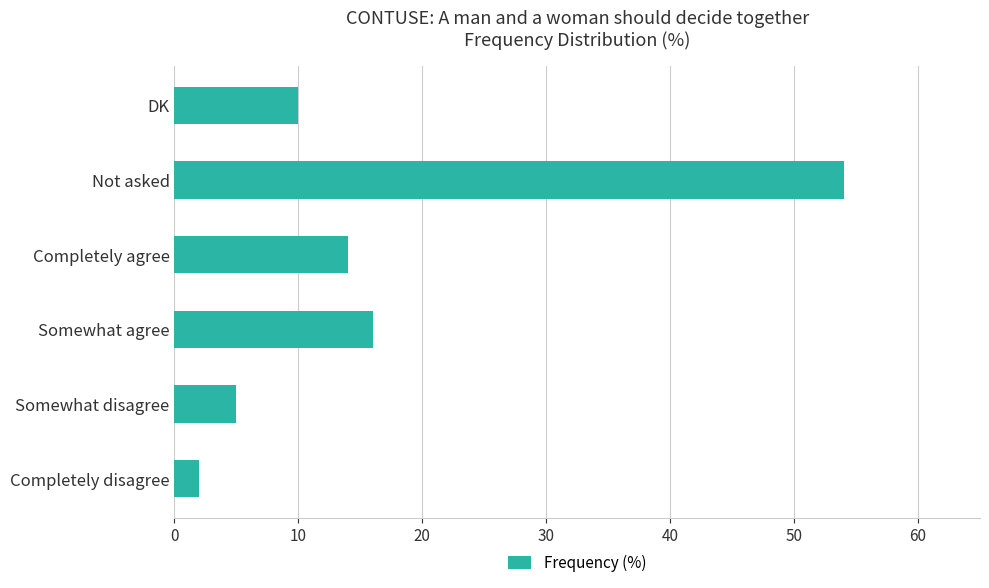

Where is the data nearest to the value 28?

Somewhat agree